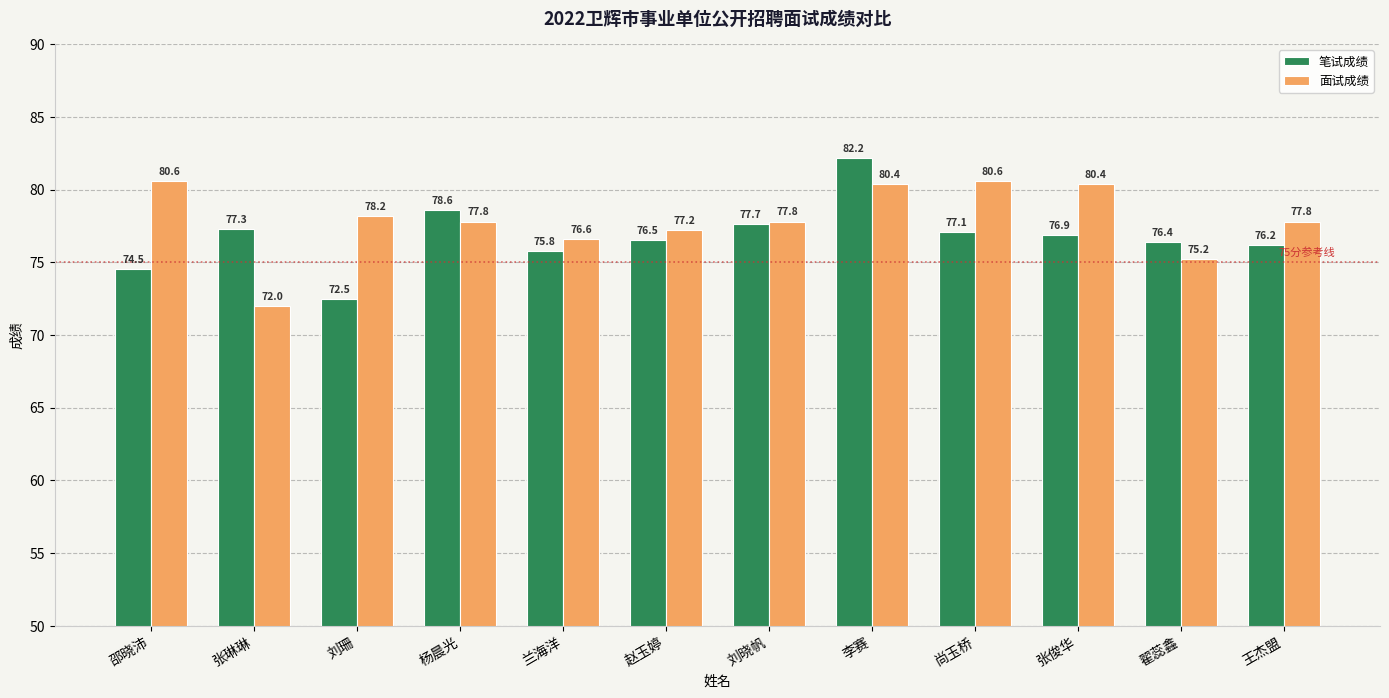

What are all the series names shown in the legend?

笔试成绩, 面试成绩